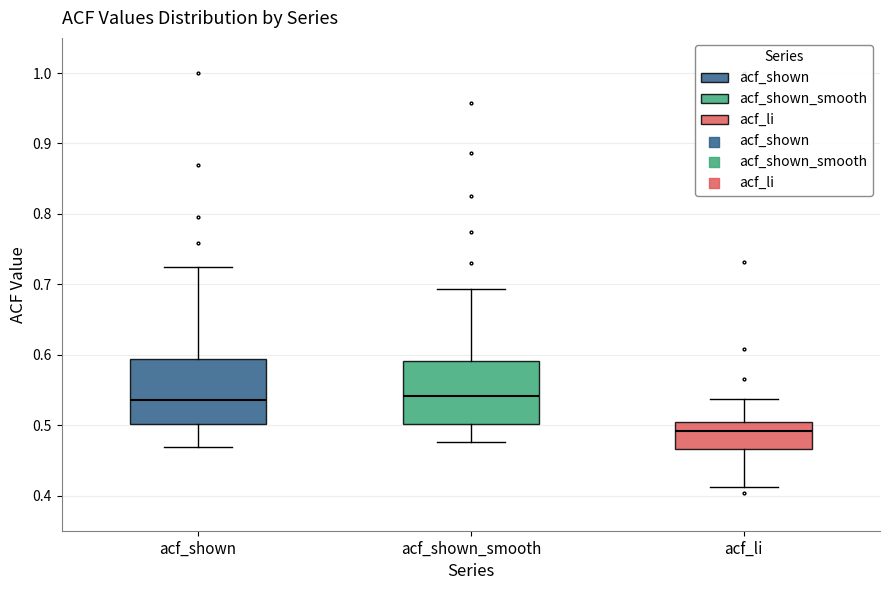

Where is the upper edge of the box for acf_li on the y-axis? The values are not printed on the chart, so give them approximately, as read against the axis.

0.50